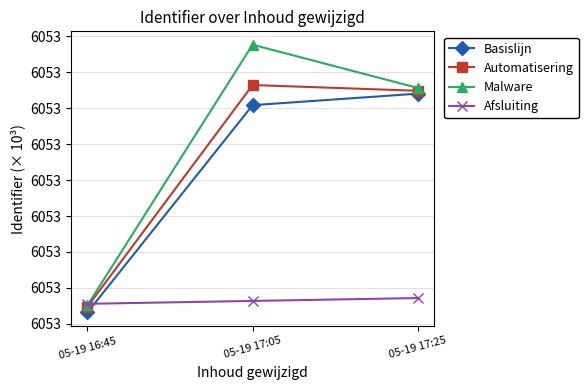

What is the sum of all Afsluiting values?

18159.6